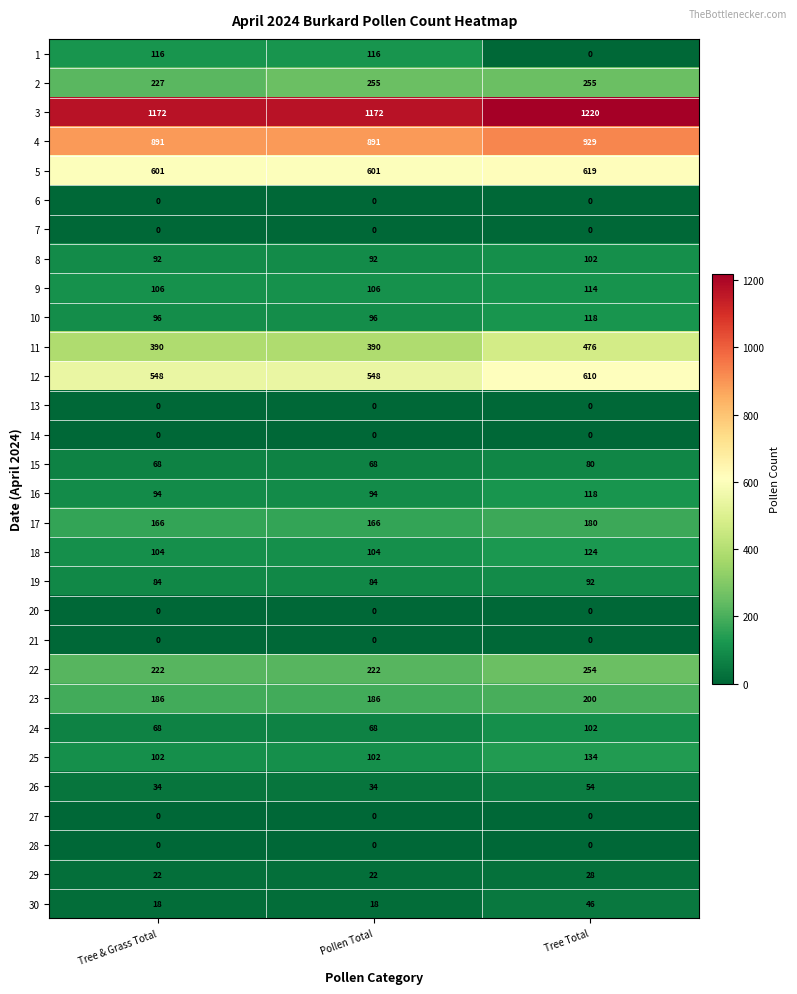

The value of 24 at Pollen Total is 33. True or false?

False